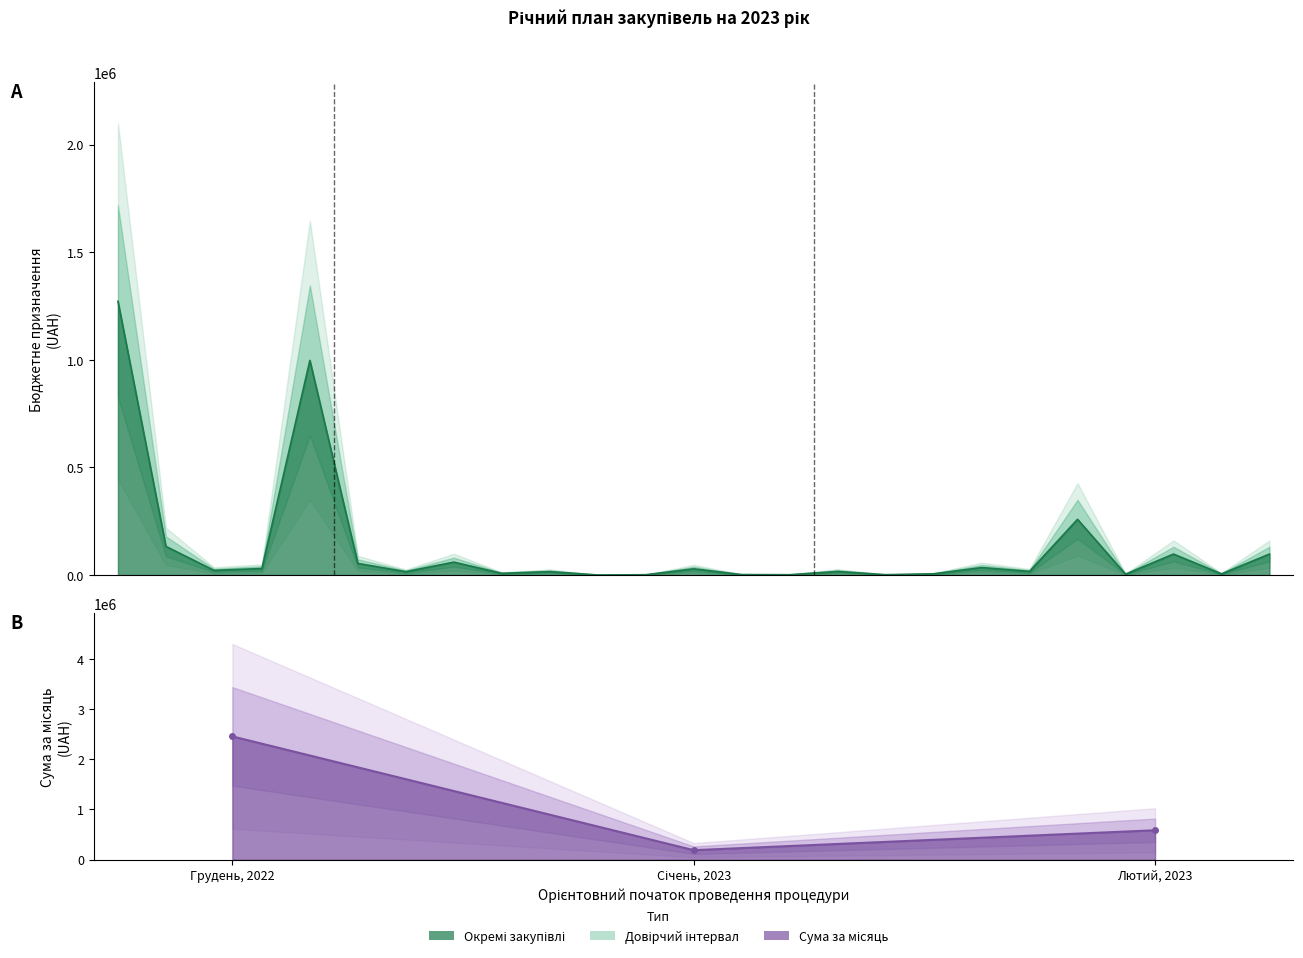

How many categories are shown in the chart?

25